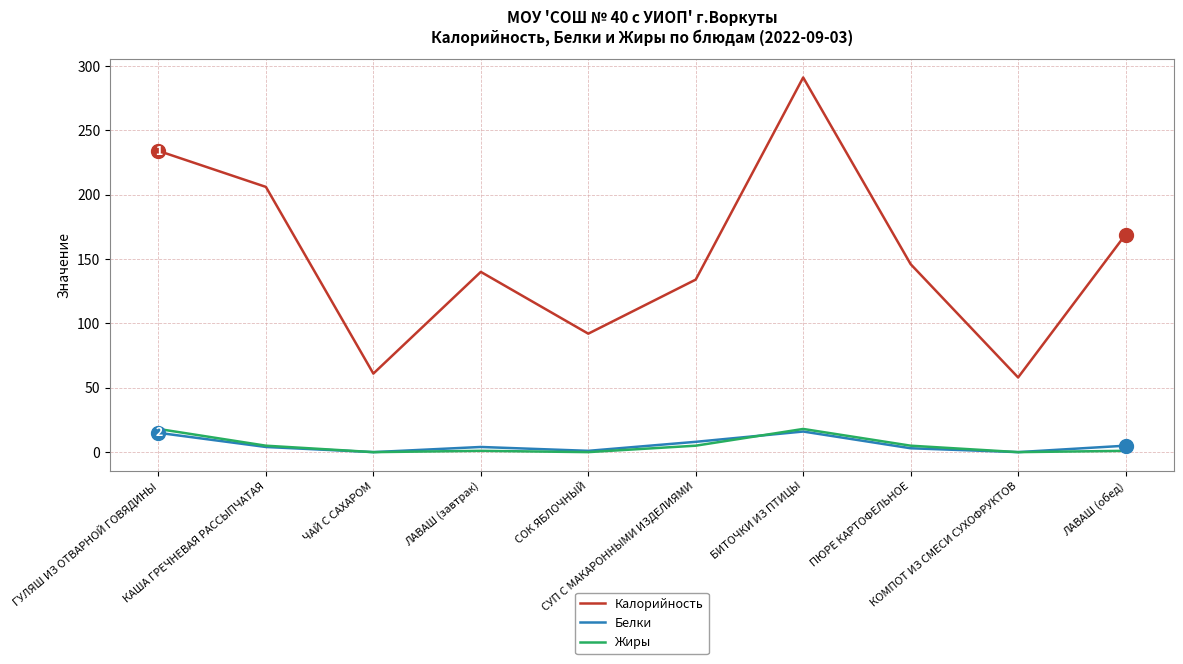

True or false: Белки and Калорийность intersect in this chart.

False